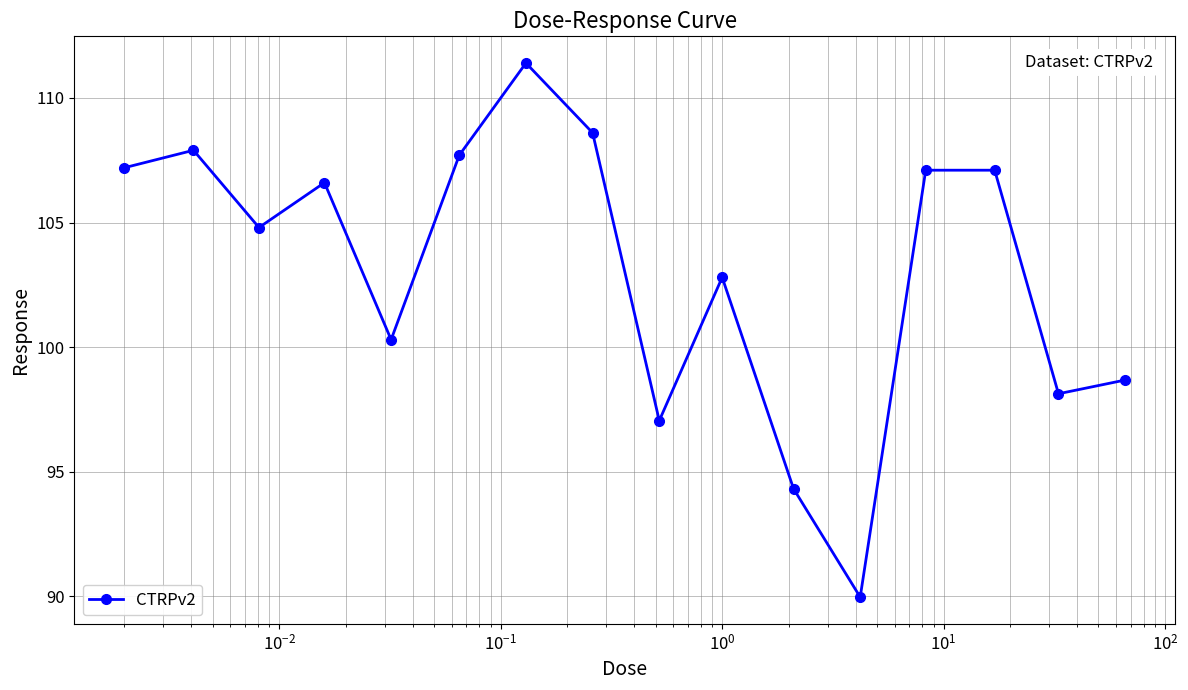

What is the sum of all values?

1649.7